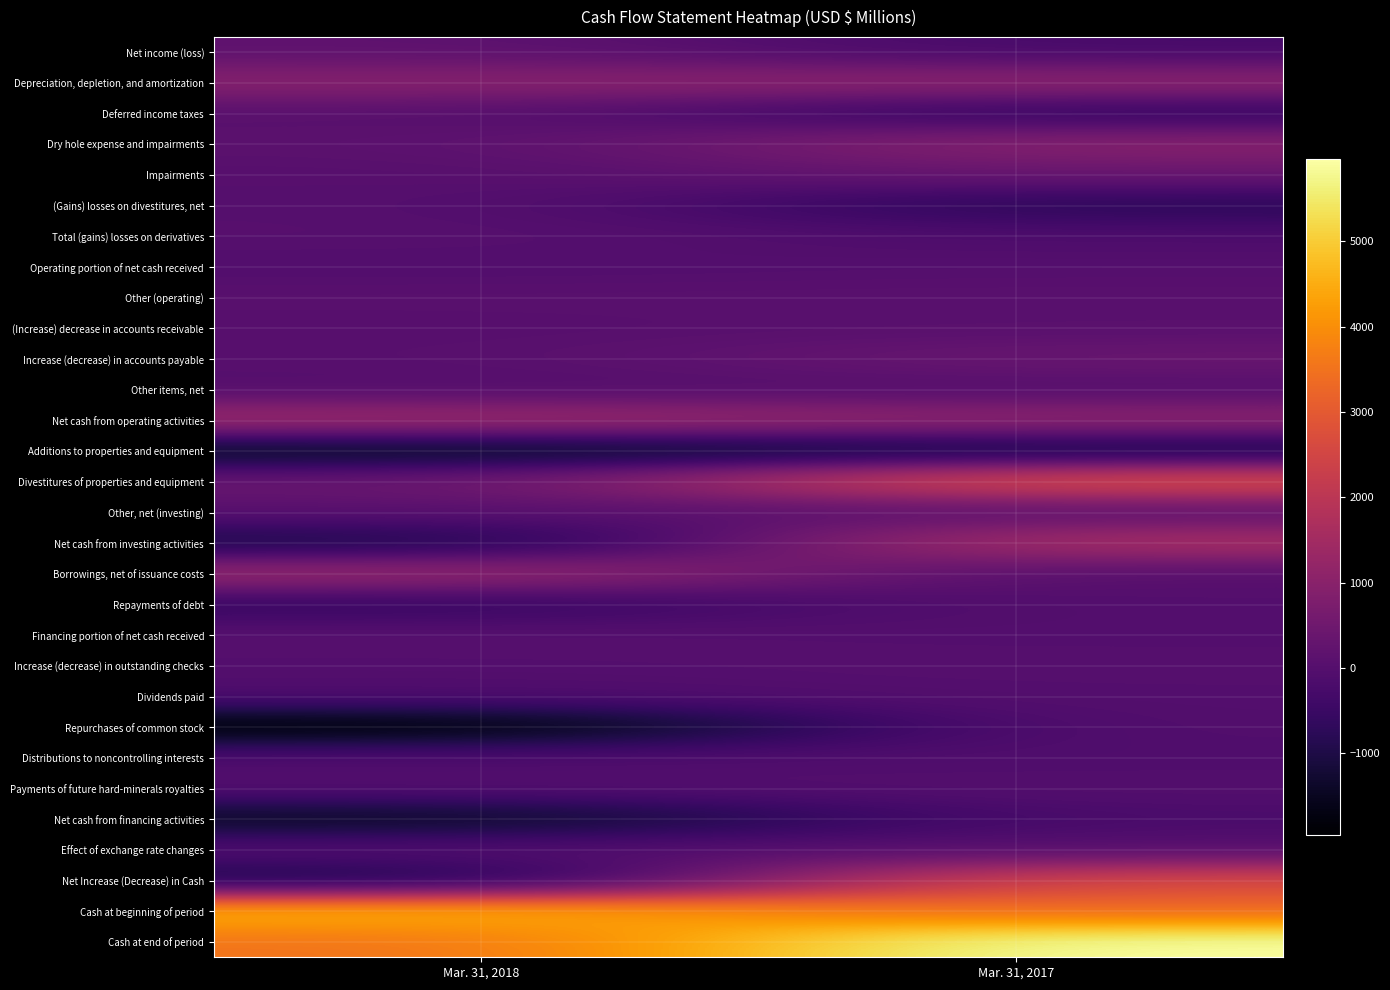

How many categories are shown in the chart?

2